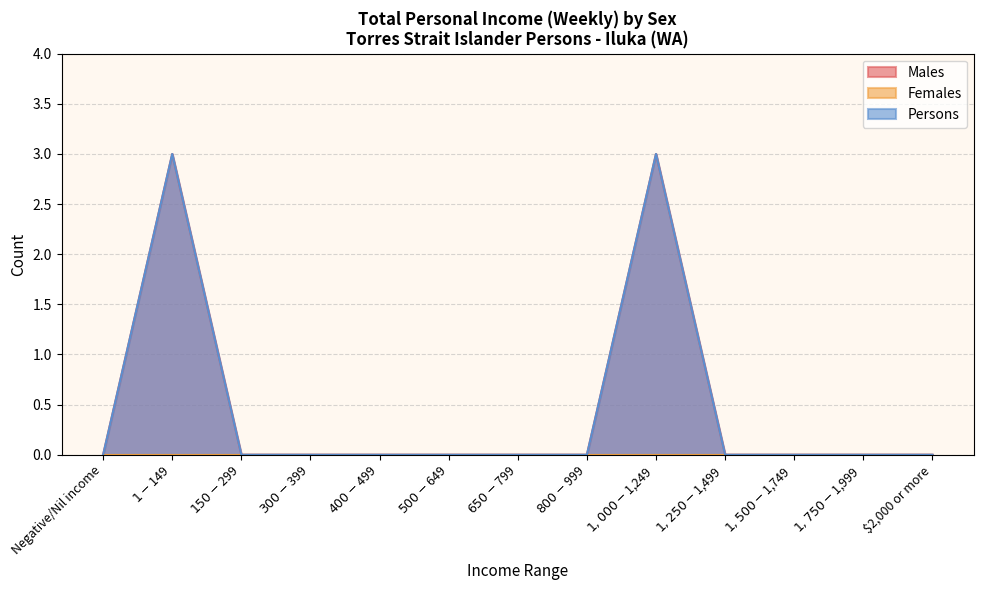

What is the difference between the maximum and minimum values in the Males series?

3